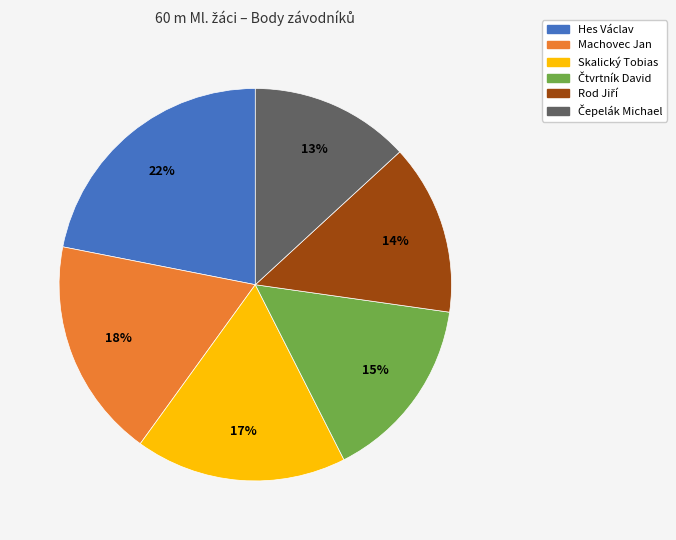

Does Machovec Jan represent more than half of the total?

No